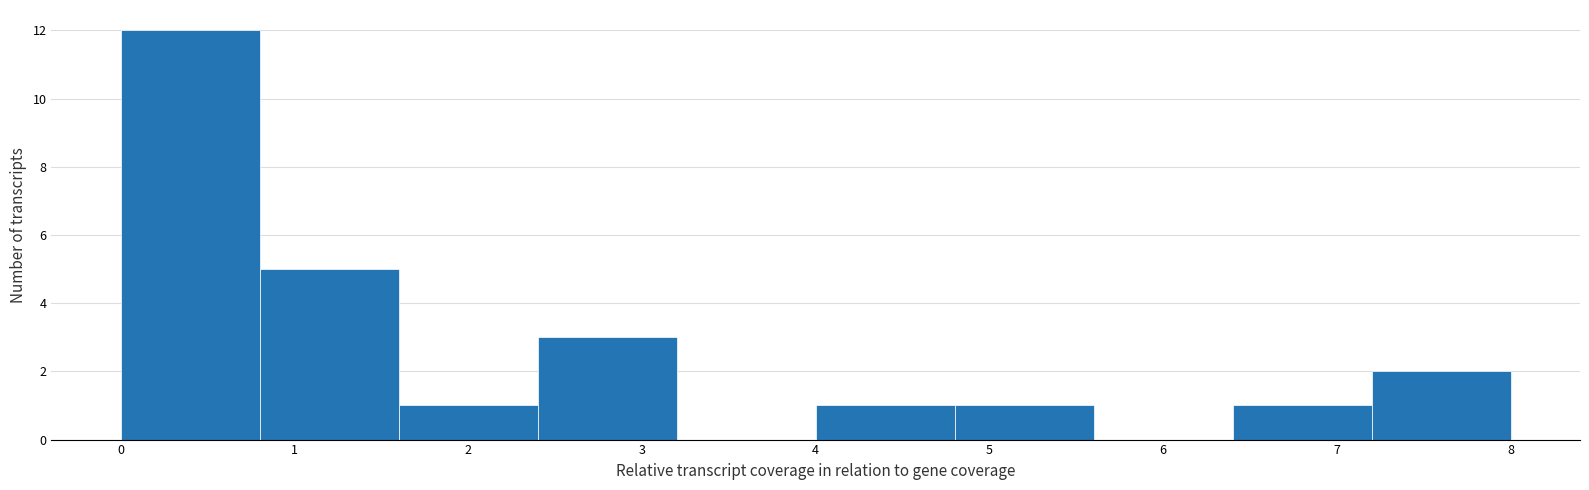

How tall is the bar that spans 2.4 to 3.2 on the x-axis? The values are not printed on the chart, so give them approximately, as read against the axis.

3